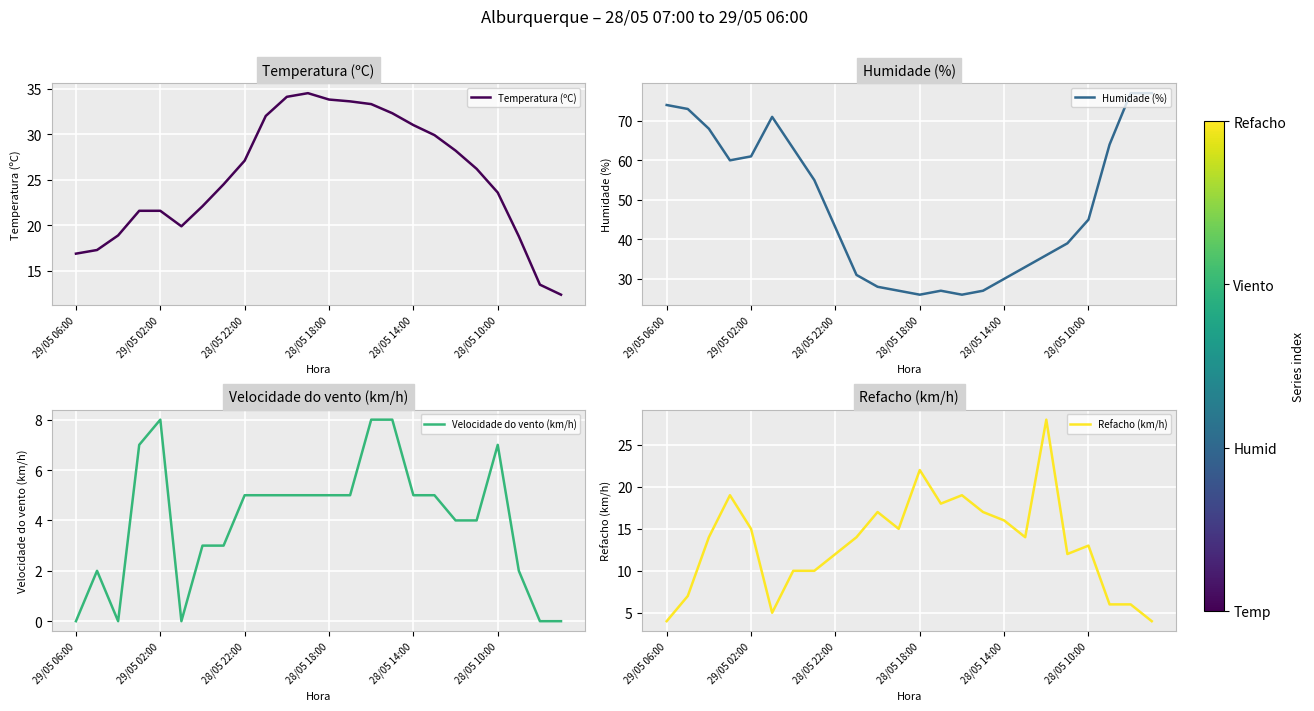

What is the minimum value for Temperatura (ºC)?

12.4